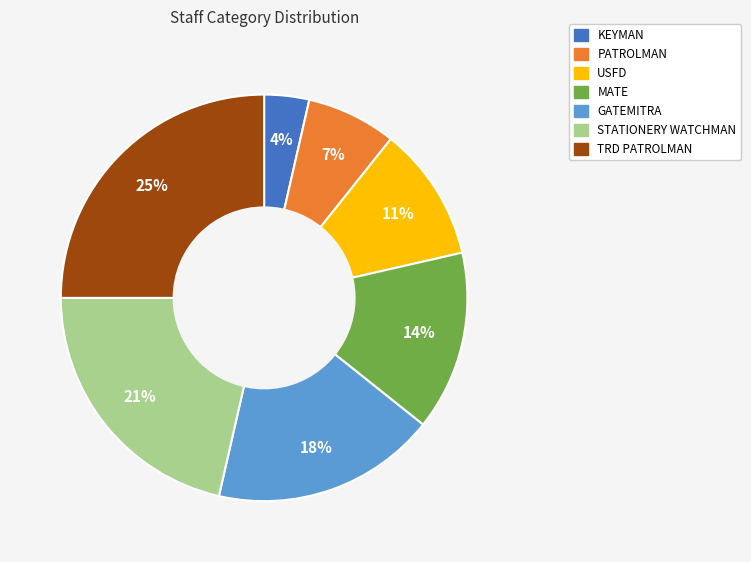

Does any single category account for the majority?

No